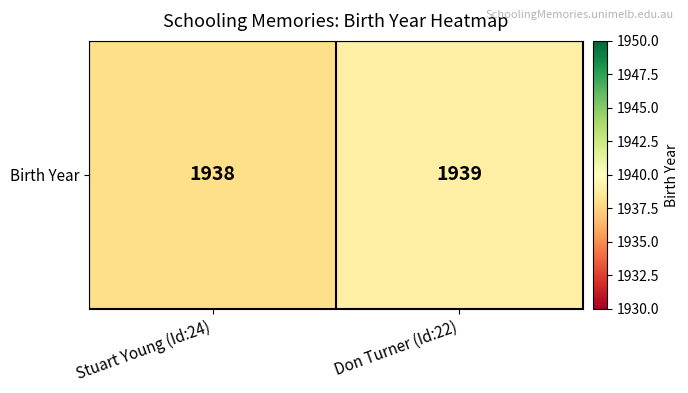

Which has a higher value, Don Turner (Id:22) or Stuart Young (Id:24)?

Don Turner (Id:22)